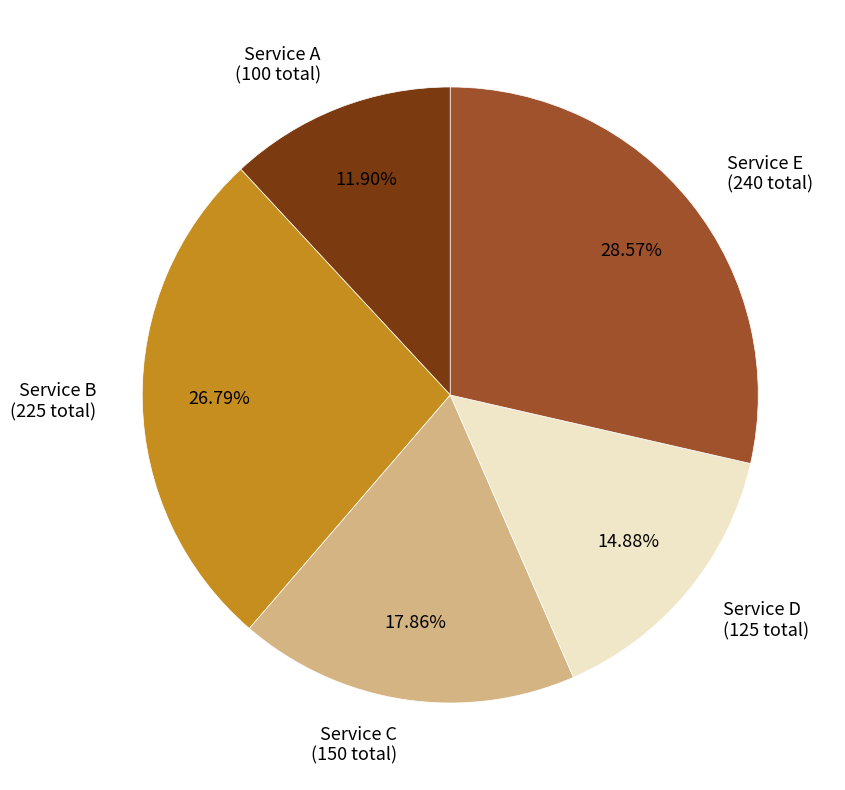

What is the largest slice in the pie chart?

Service E (240 total)